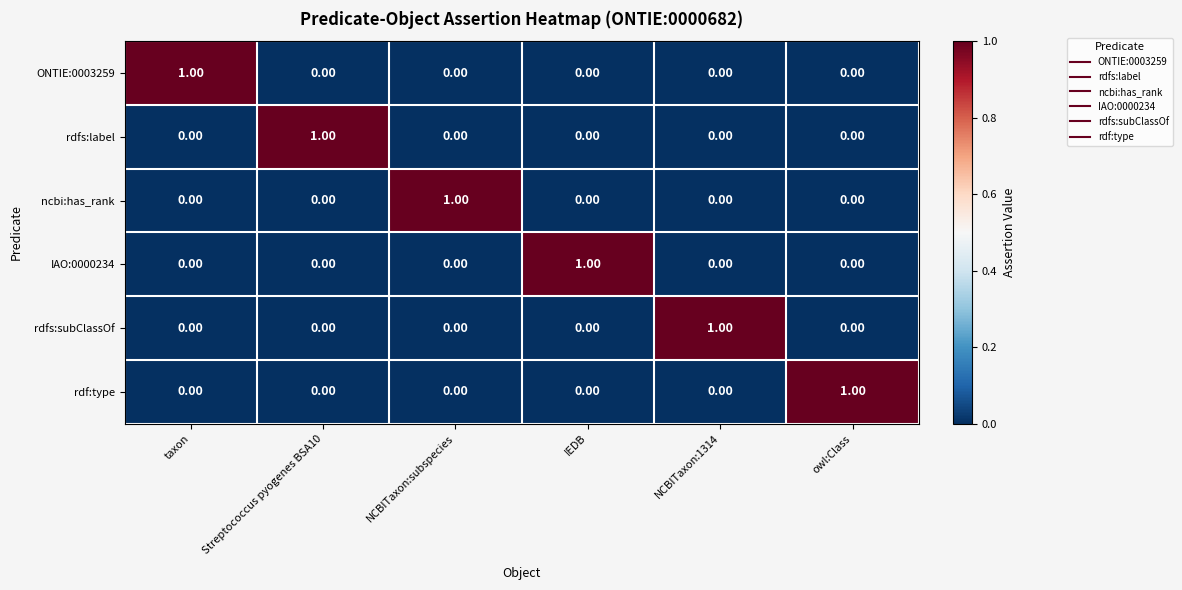

Is the value of ONTIE:0003259 at taxon greater than the value of IAO:0000234 at Streptococcus pyogenes BSA10?

Yes